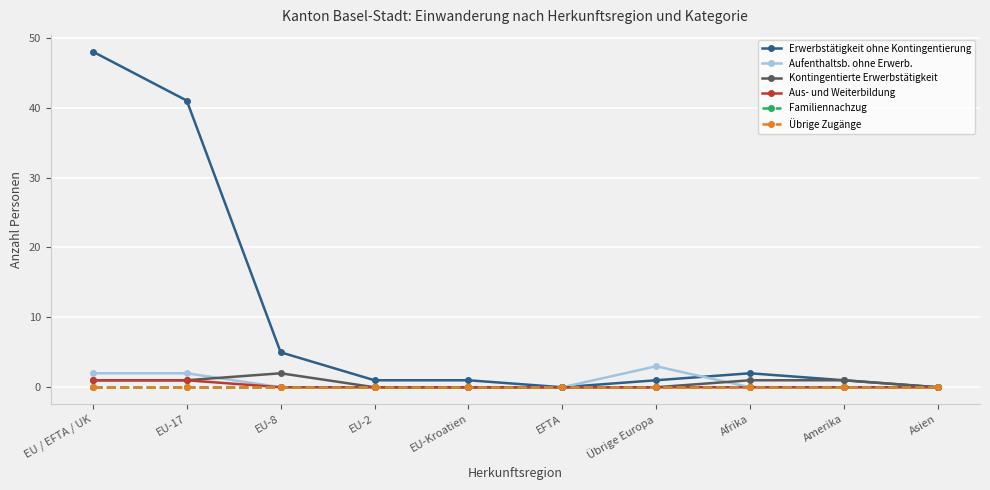

Rank the series by their maximum value, from highest to lowest.

Erwerbstätigkeit ohne Kontingentierung, Aufenthaltsb. ohne Erwerb., Kontingentierte Erwerbstätigkeit, Aus- und Weiterbildung, Familiennachzug, Übrige Zugänge